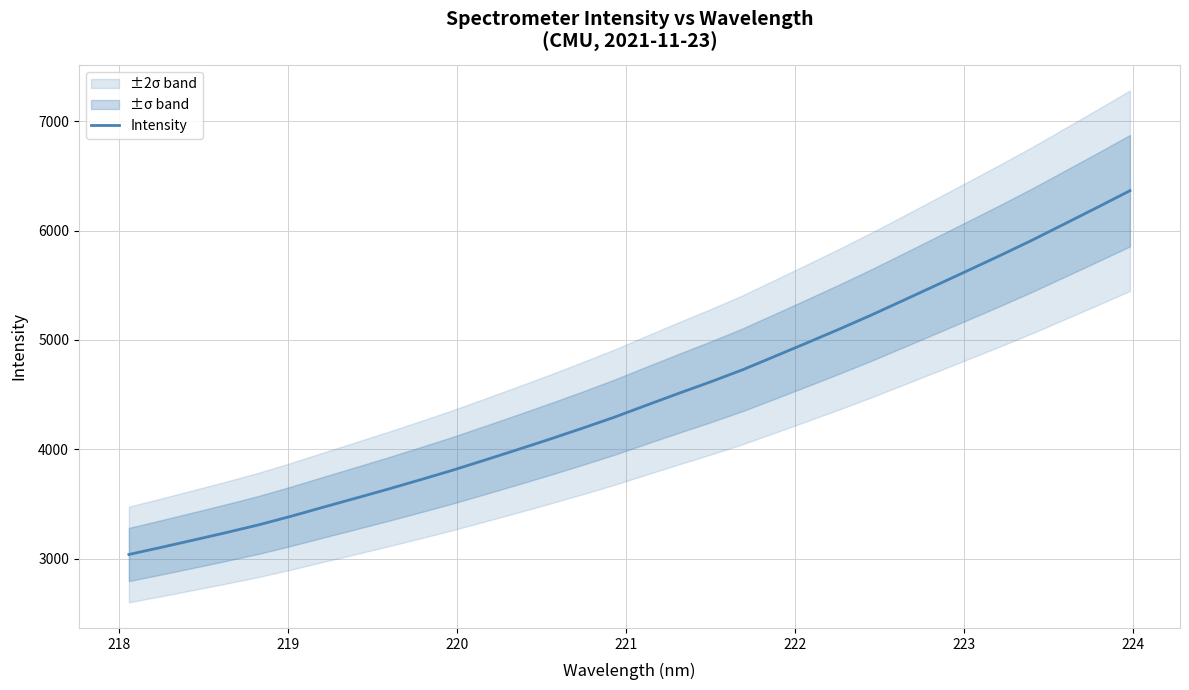

What is the minimum value for Intensity?

3038.8